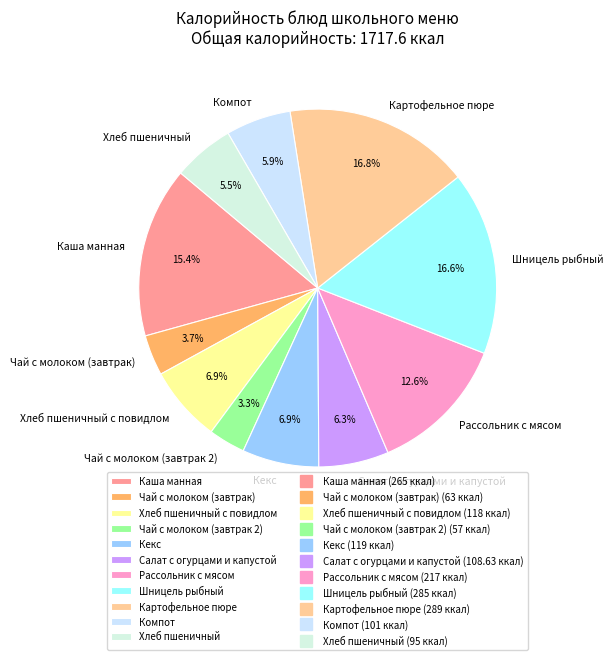

To the nearest percent, what is the difference between the Компот and Чай с молоком (завтрак) slice percentages?

2%